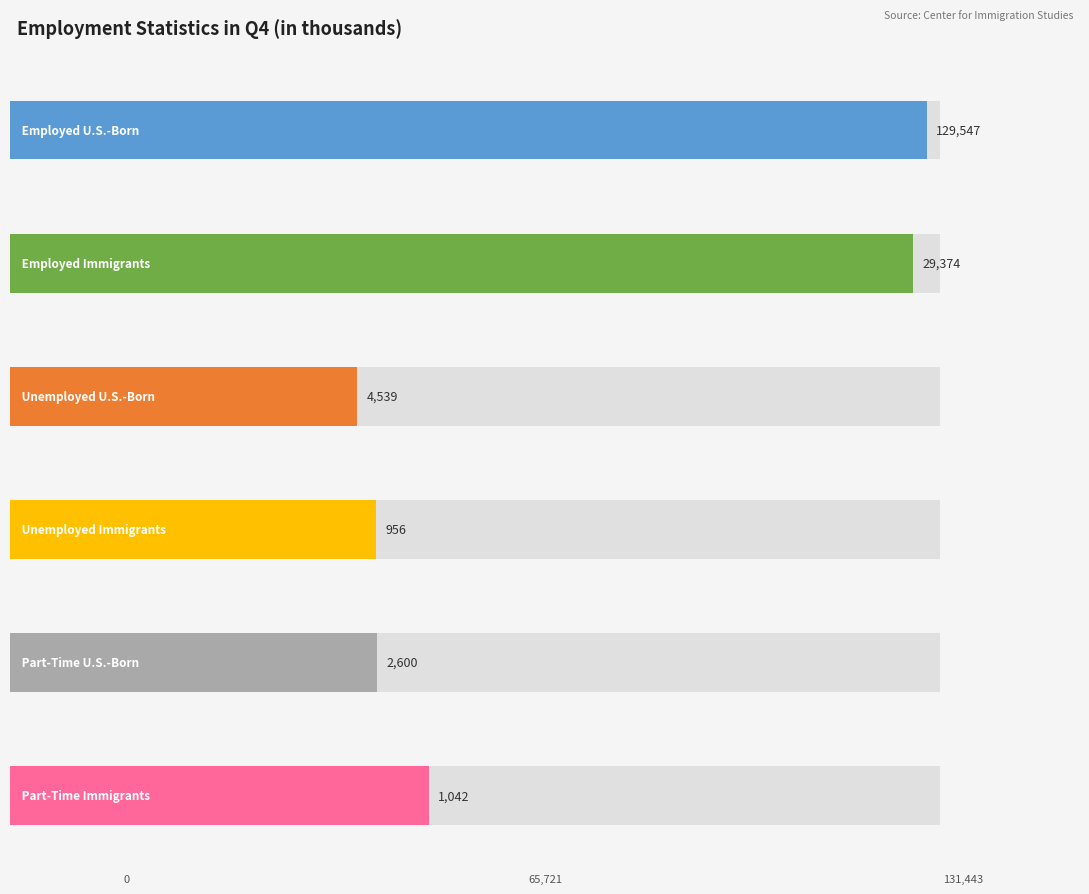

What are all the series names shown in the legend?

Employed U.S.-Born, Employed Immigrants, Unemployed U.S.-Born, Unemployed Immigrants, Part-Time U.S.-Born, Part-Time Immigrants